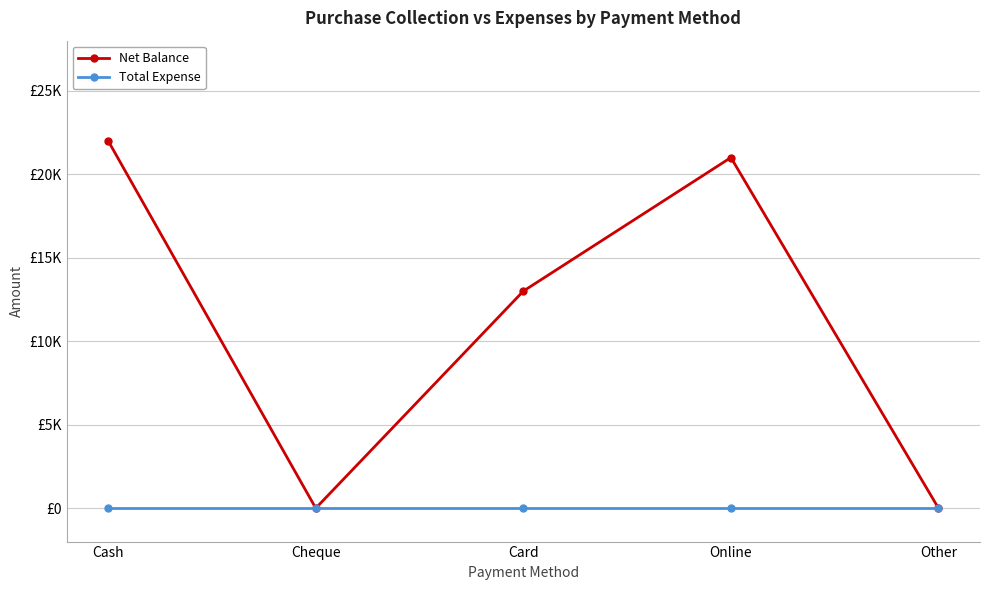

Does the chart have visible grid lines?

Yes